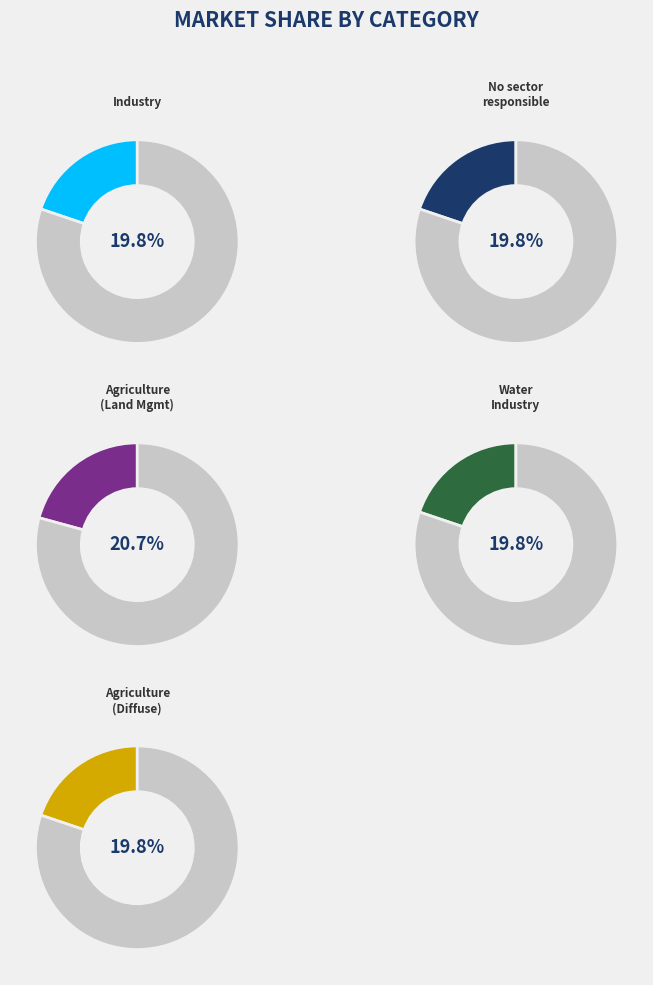

To the nearest percent, what portion does Industry represent?

20%